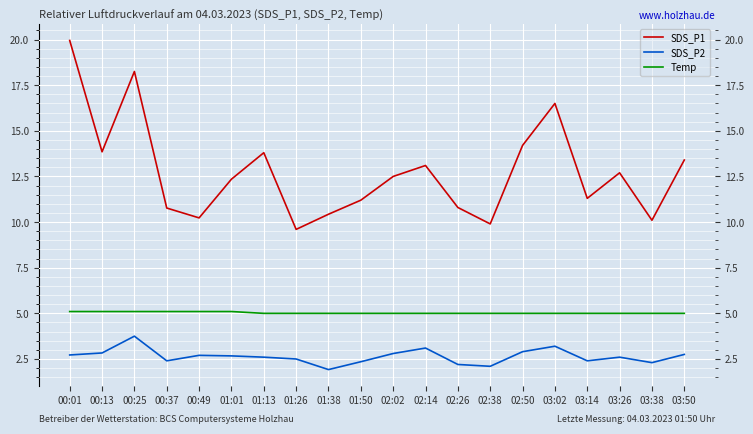

Where does the SDS_P1 series first go above 12?

00:01